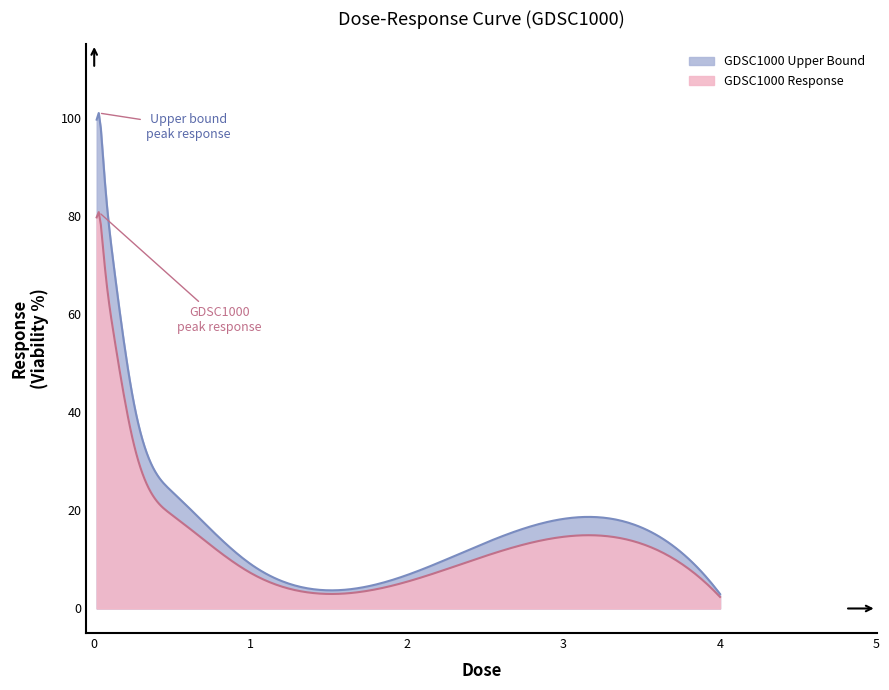

True or false: the data shows 2.4 at 4.0.

True